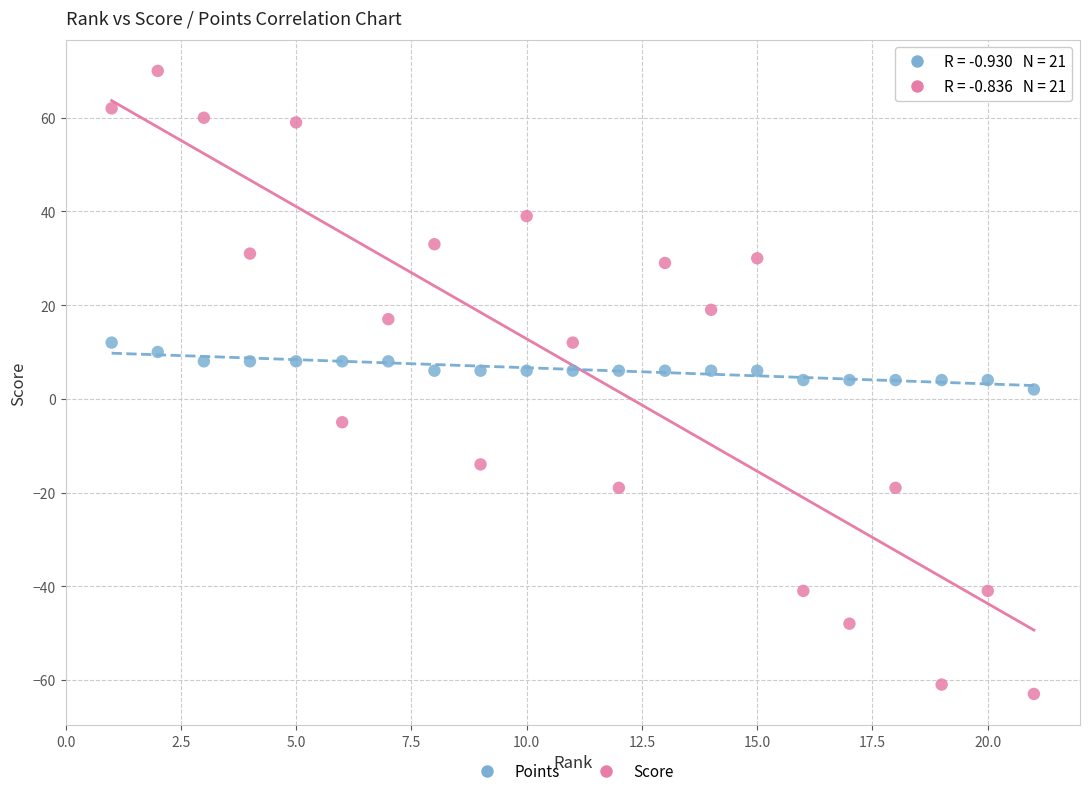

Across all data points, what is the range of Y values (max minus min)?

133